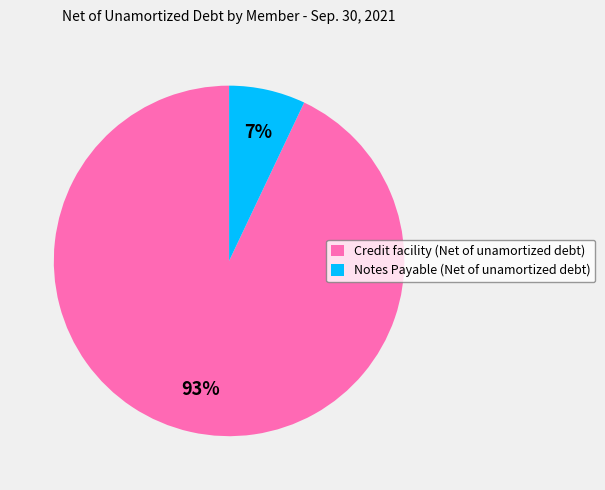

Combined, do Credit facility (Net of unamortized debt) and Notes Payable (Net of unamortized debt) account for over 50%?

Yes